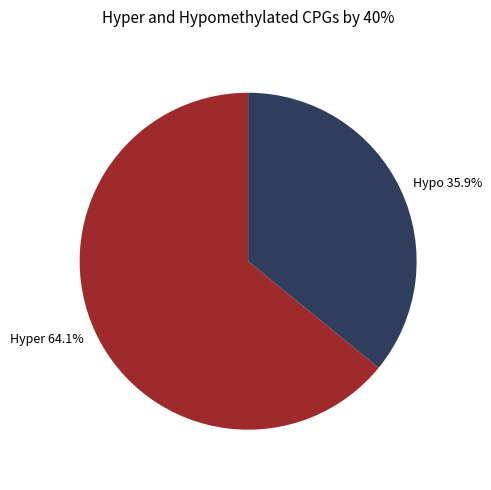

Does any single category account for the majority?

Yes